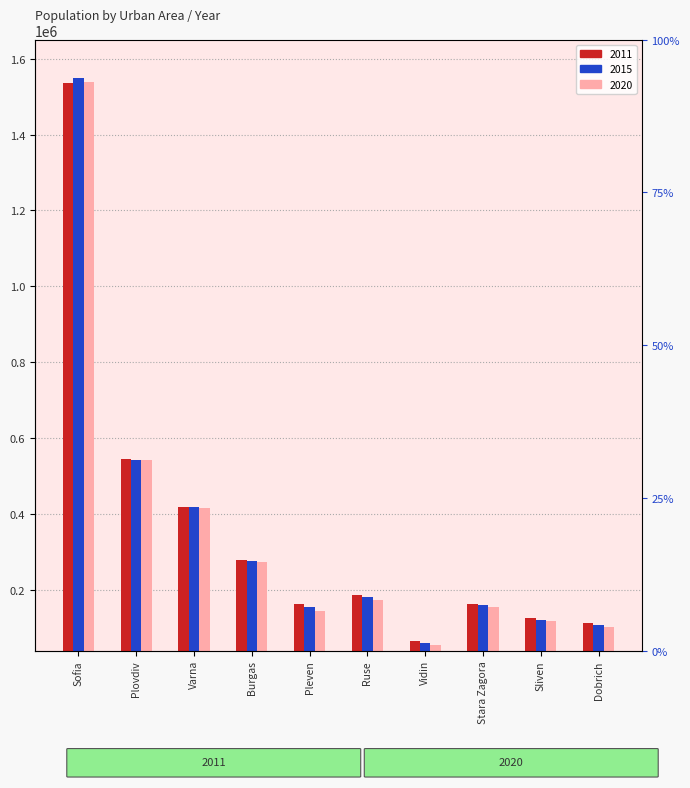

At which label is 2011 closest to 800537?

Plovdiv